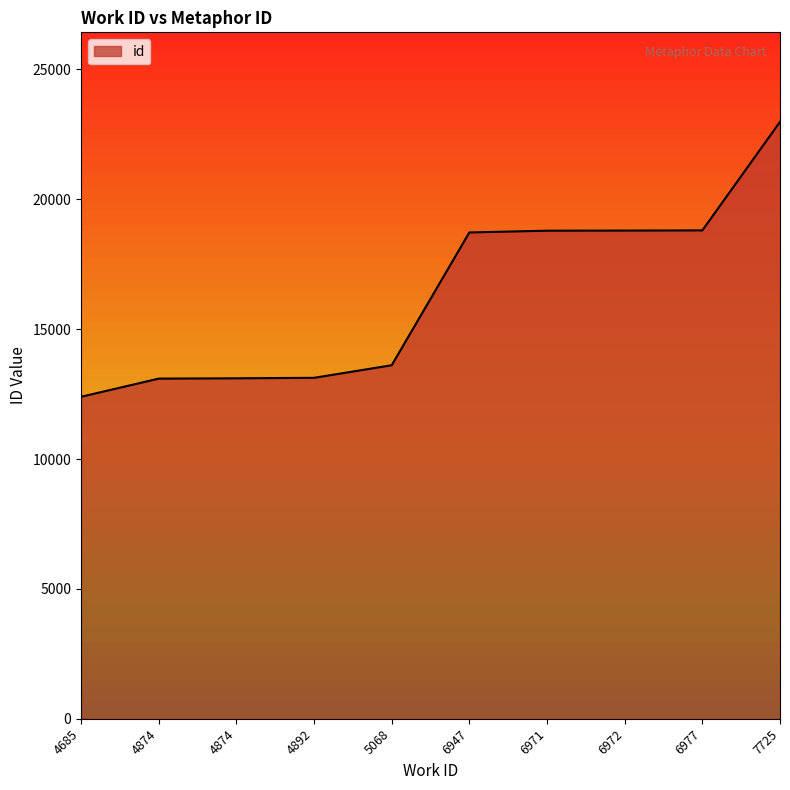

What is the maximum value shown in the chart?

22983